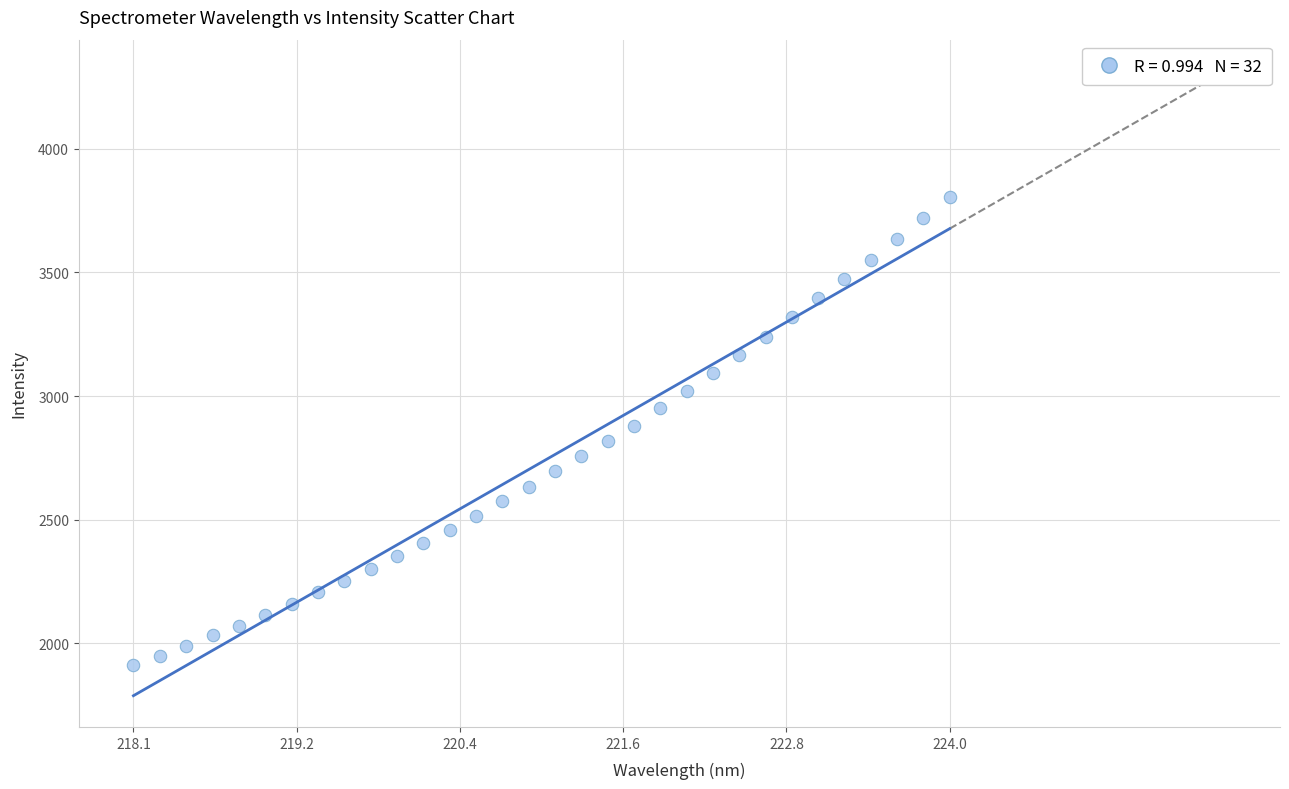

What is the range of X values (max minus min)?

5.9